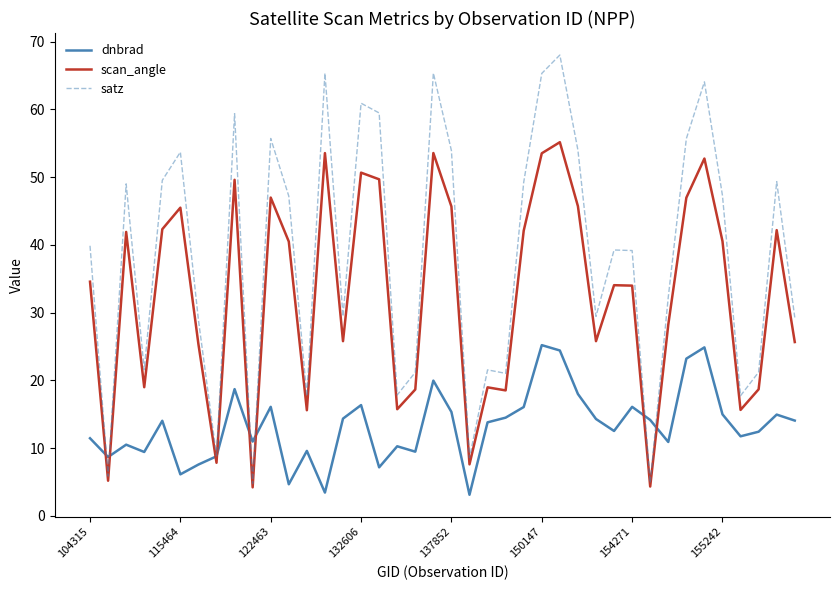

Which series has the widest spread of values?

satz